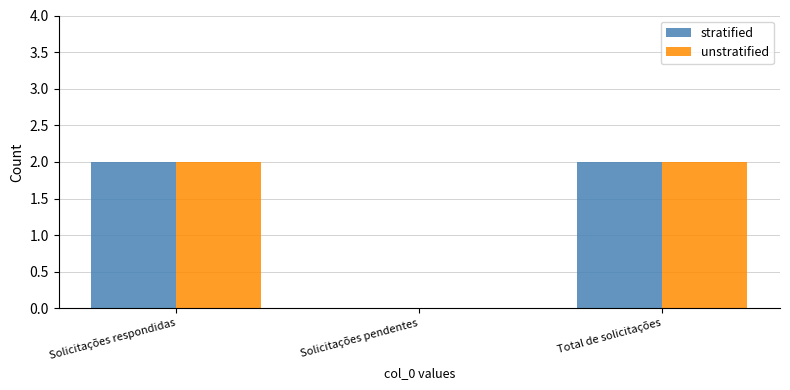

Reading left to right, what are all the values shown in this chart?

stratified: Solicitações respondidas=2	Solicitações pendentes=0	Total de solicitações=2
unstratified: Solicitações respondidas=2	Solicitações pendentes=0	Total de solicitações=2